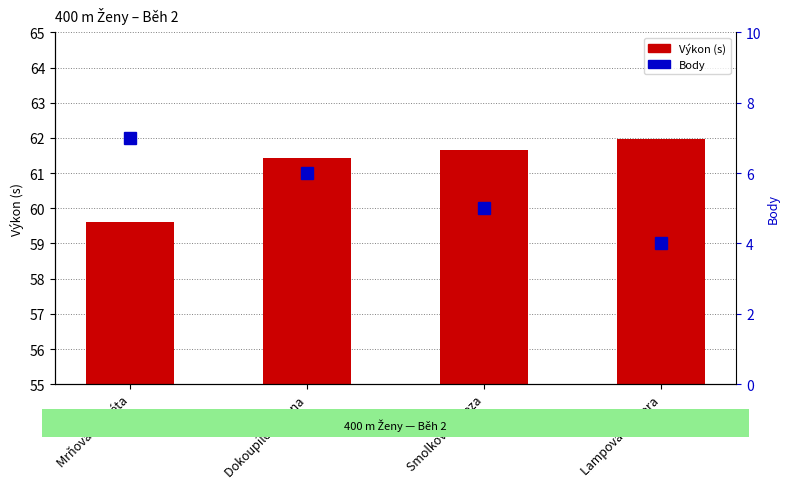

What is the difference between the maximum and minimum values in the Body series?

3.0